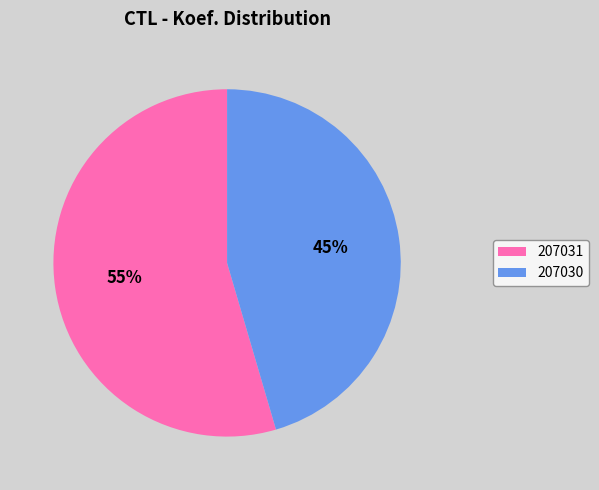

How many slices are in this pie chart?

2